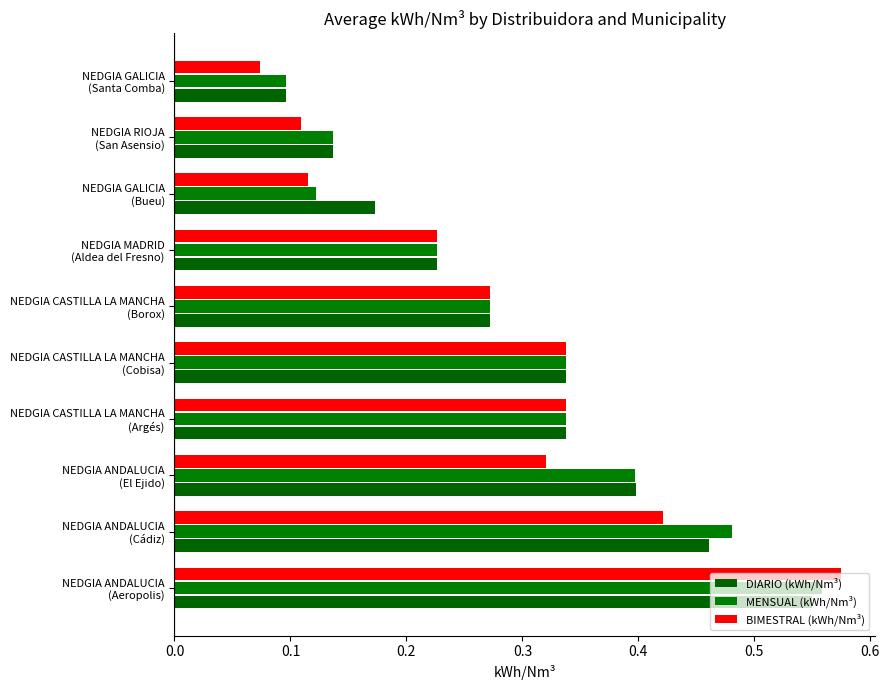

What is the sum of all DIARIO (kWh/Nm³) values?

3.0